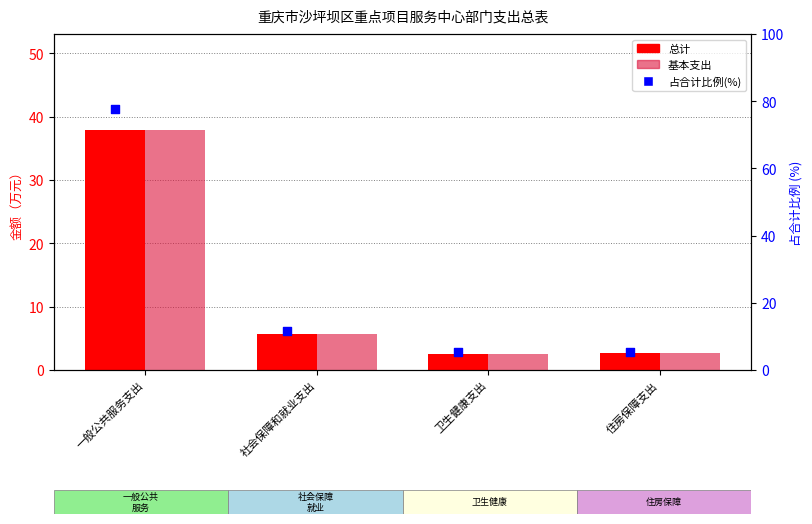

At which category is the sum across all series the highest?

一般公共服务支出